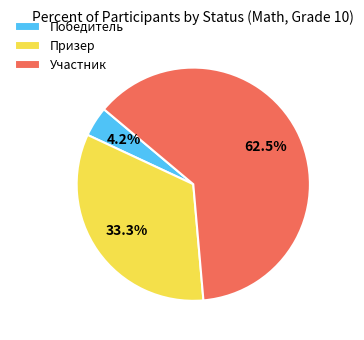

Is the sum of Участник and Победитель greater than half?

Yes